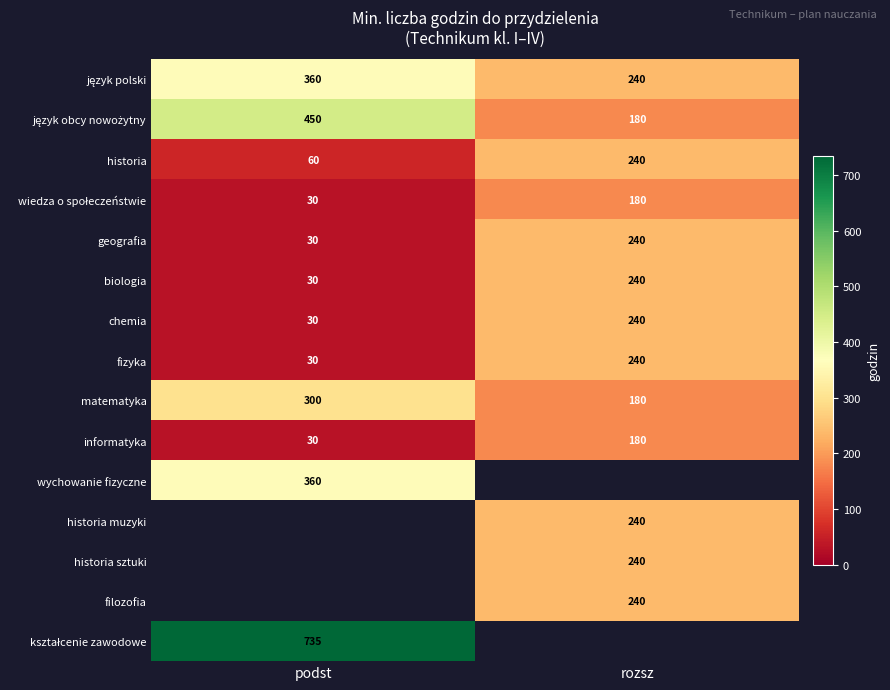

How many distinct data groups are displayed?

15